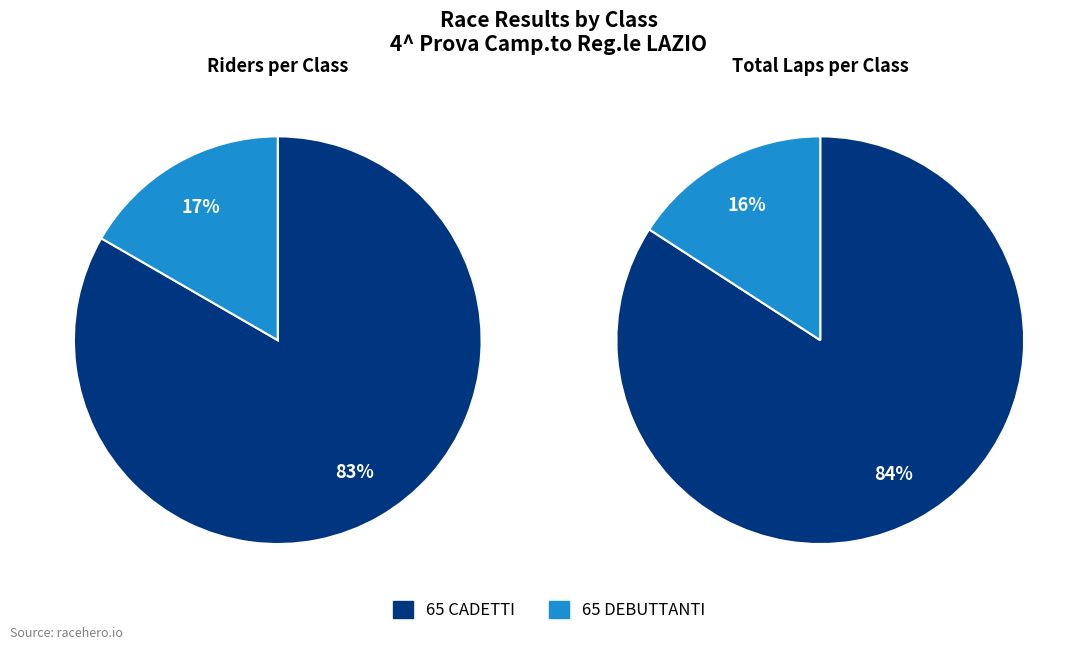

The 65 DEBUTTANTI slice represents 8% of the pie. True or false?

False